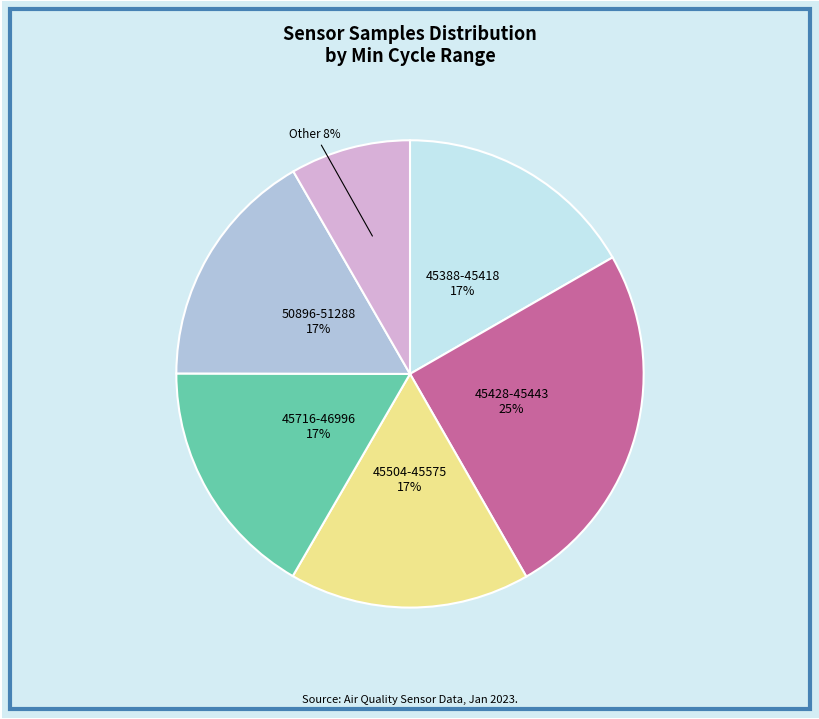

To the nearest percent, what is the difference between the largest and smallest slice percentages?

17%